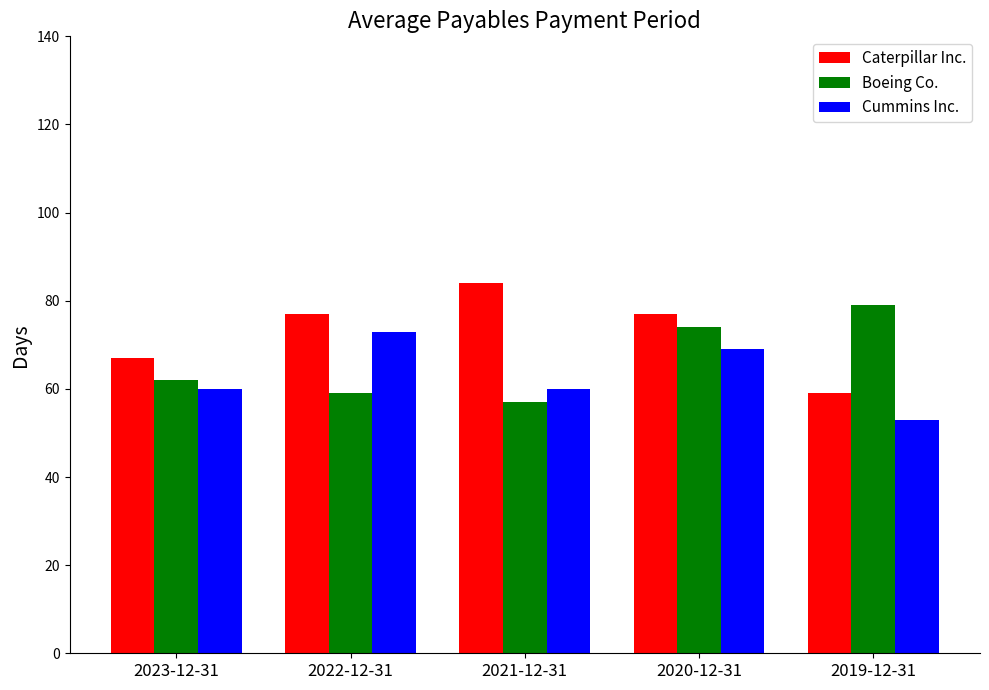

Reading left to right, what are all the values shown in this chart?

Caterpillar Inc.: 2023-12-31=67	2022-12-31=77	2021-12-31=84	2020-12-31=77	2019-12-31=59
Boeing Co.: 2023-12-31=62	2022-12-31=59	2021-12-31=57	2020-12-31=74	2019-12-31=79
Cummins Inc.: 2023-12-31=60	2022-12-31=73	2021-12-31=60	2020-12-31=69	2019-12-31=53